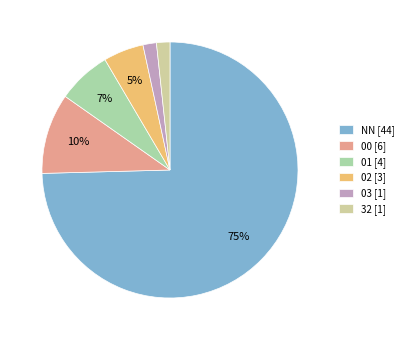

What is the largest slice in the pie chart?

NN